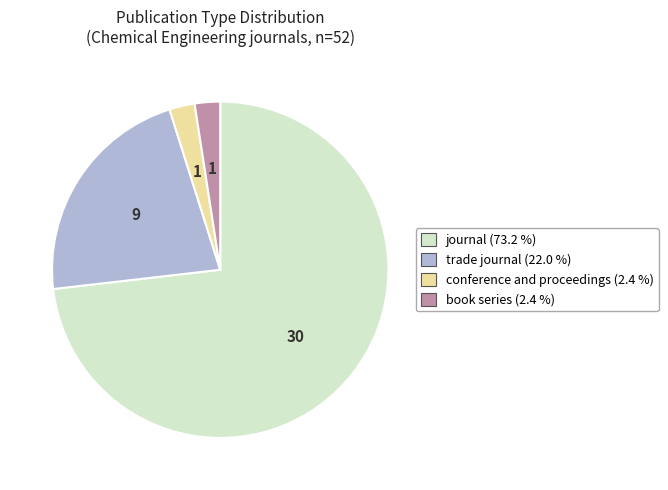

What is the ratio of the value at conference and proceedings to the value at book series?

1.0